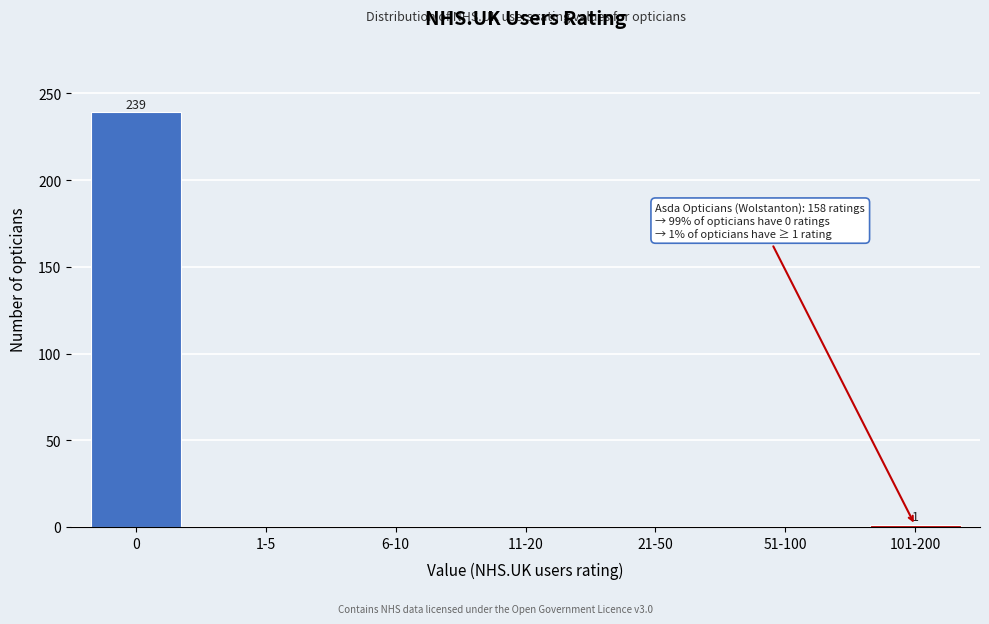

True or false: the data shows 0 at 21-50.

True